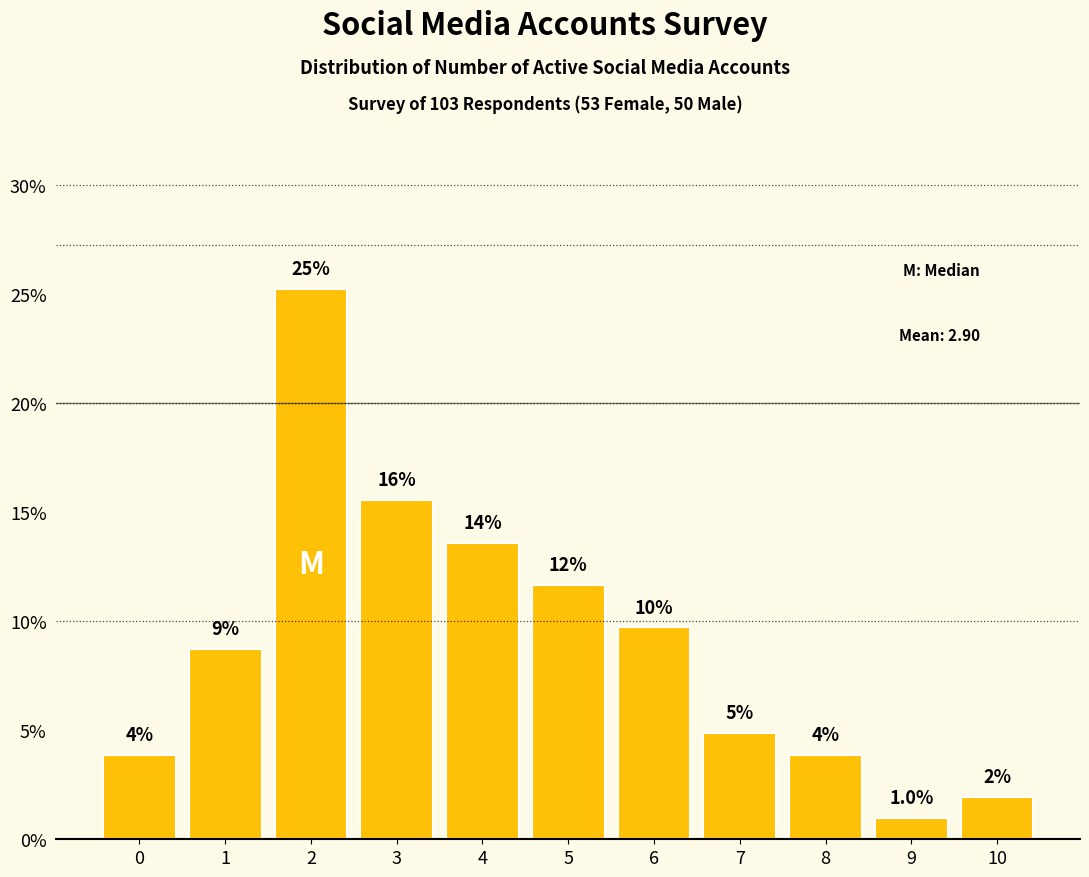

At which label is the value closest to 13?

4